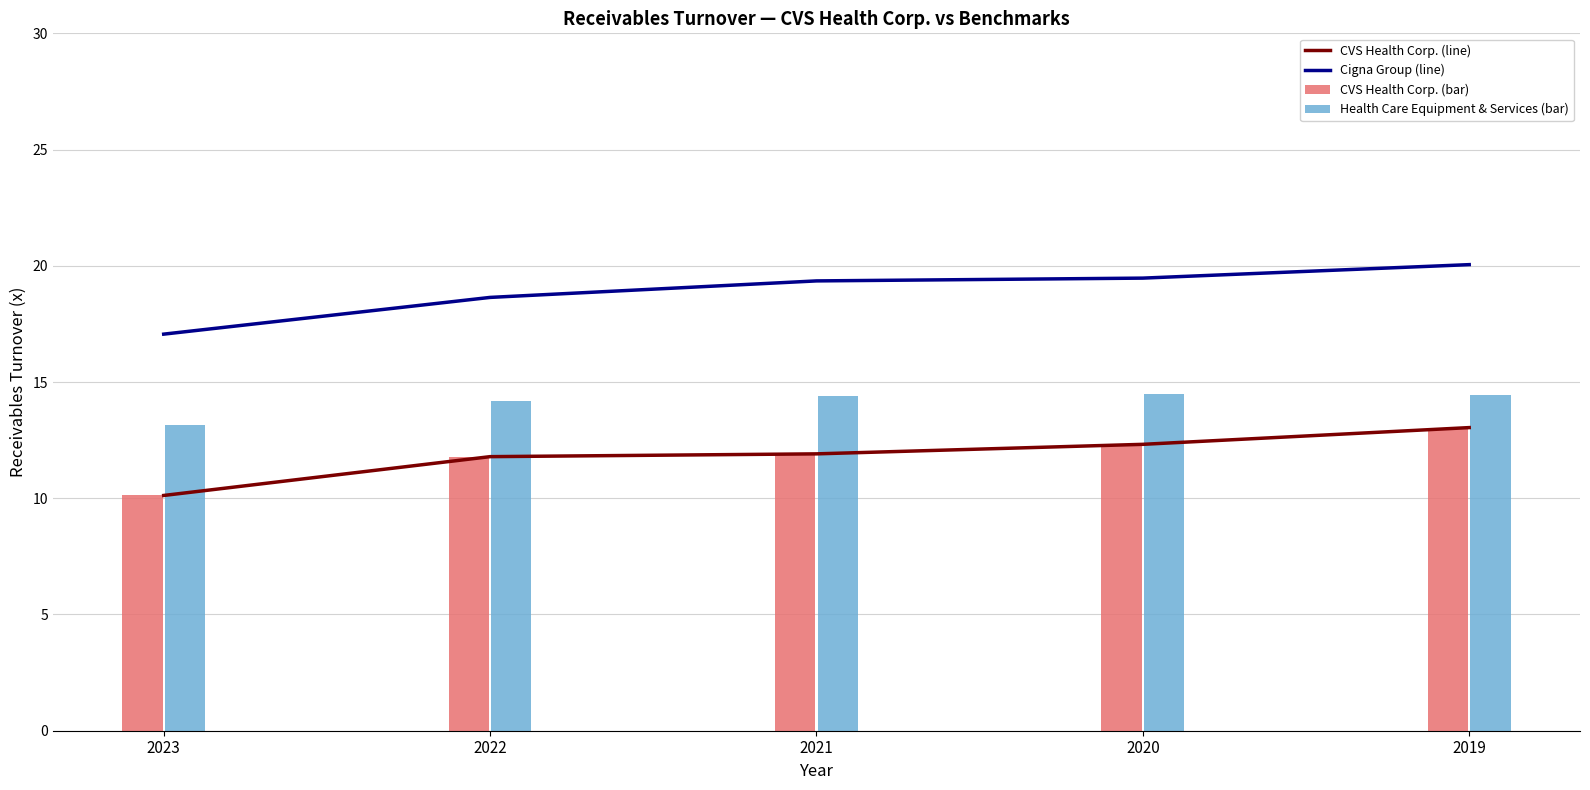

Where does the CVS Health Corp. (line) series first go above 11?

2022